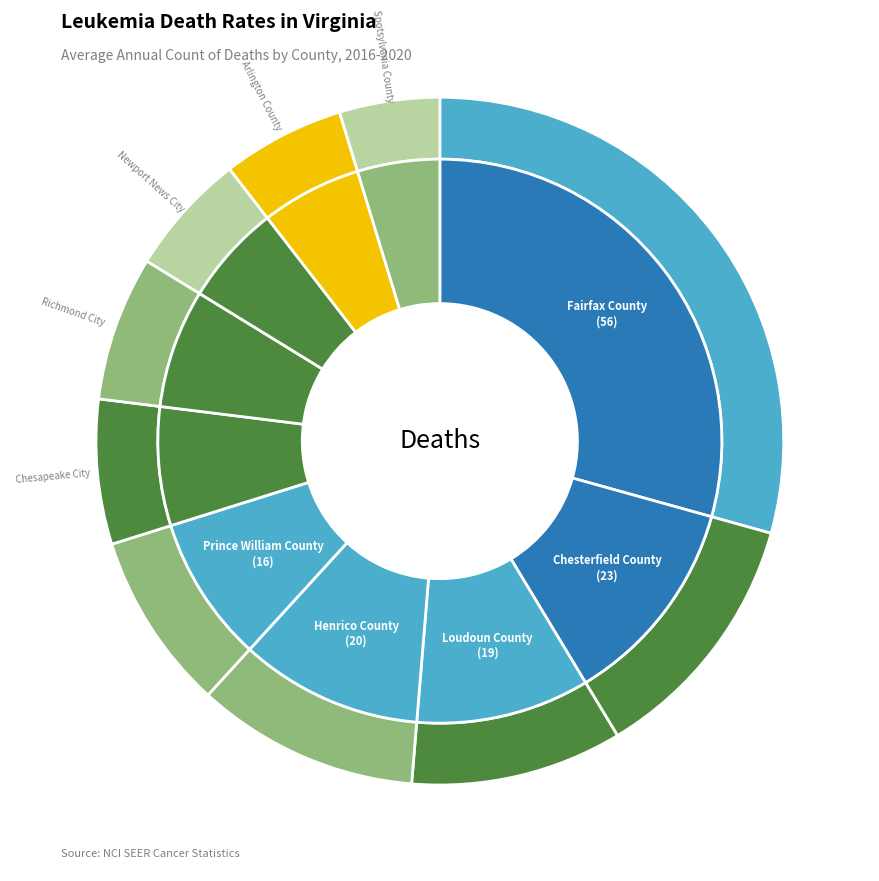

Rank the categories by value from lowest to highest.

Spotsylvania County, Newport News City, Arlington County, Chesapeake City, Richmond City, Prince William County, Loudoun County, Henrico County, Chesterfield County, Fairfax County